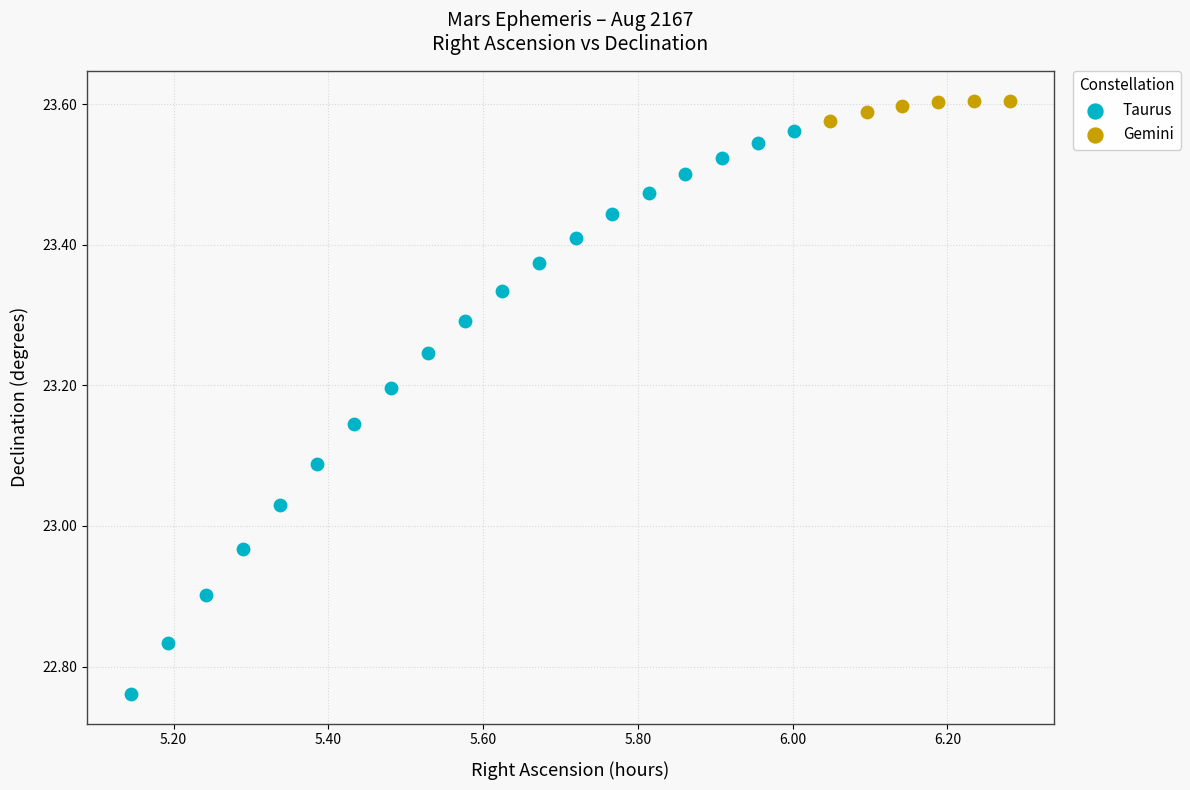

Which series reaches the minimum Y coordinate?

Taurus